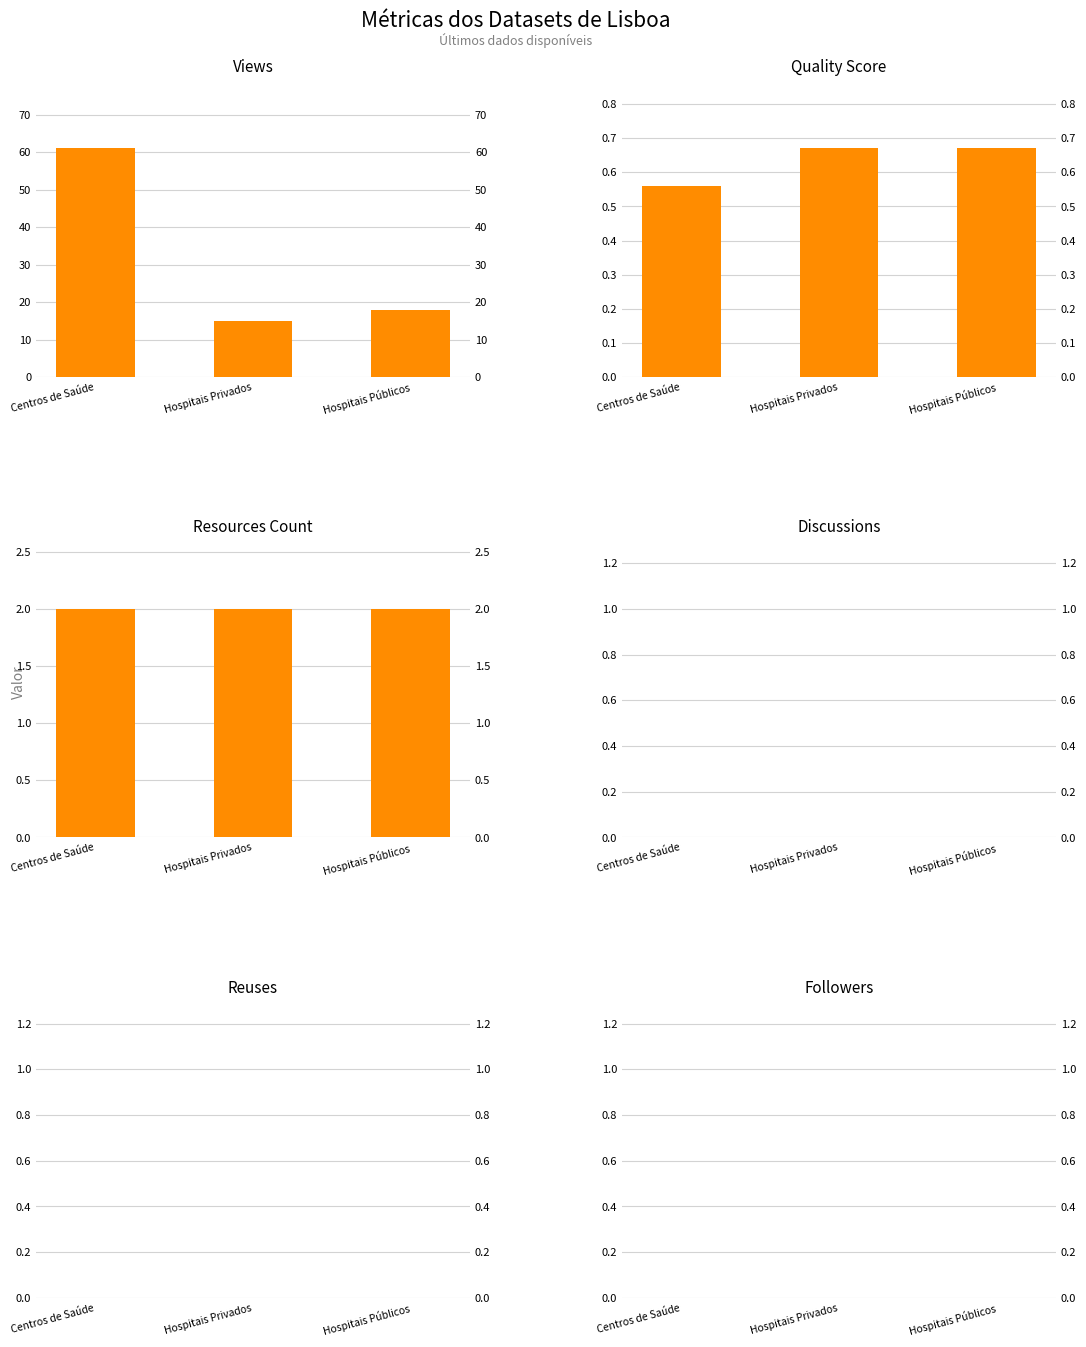

The resources_count series shows 2.0 at Hospitais Privados. True or false?

True